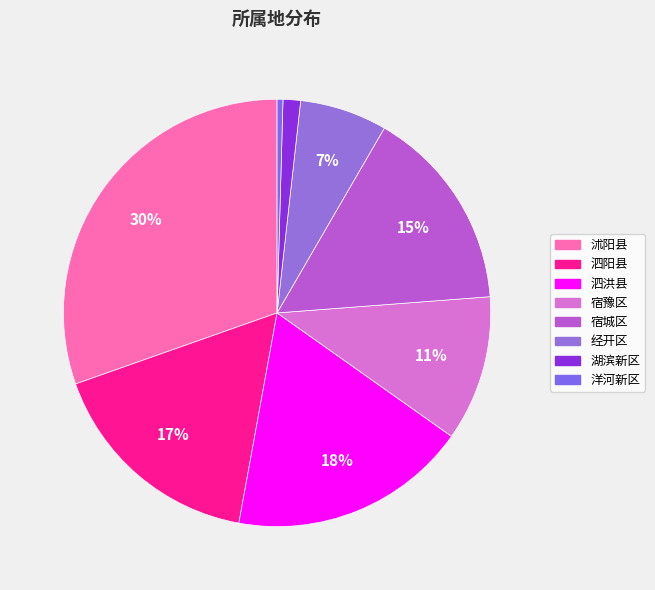

Which has a higher value, 经开区 or 洋河新区?

经开区